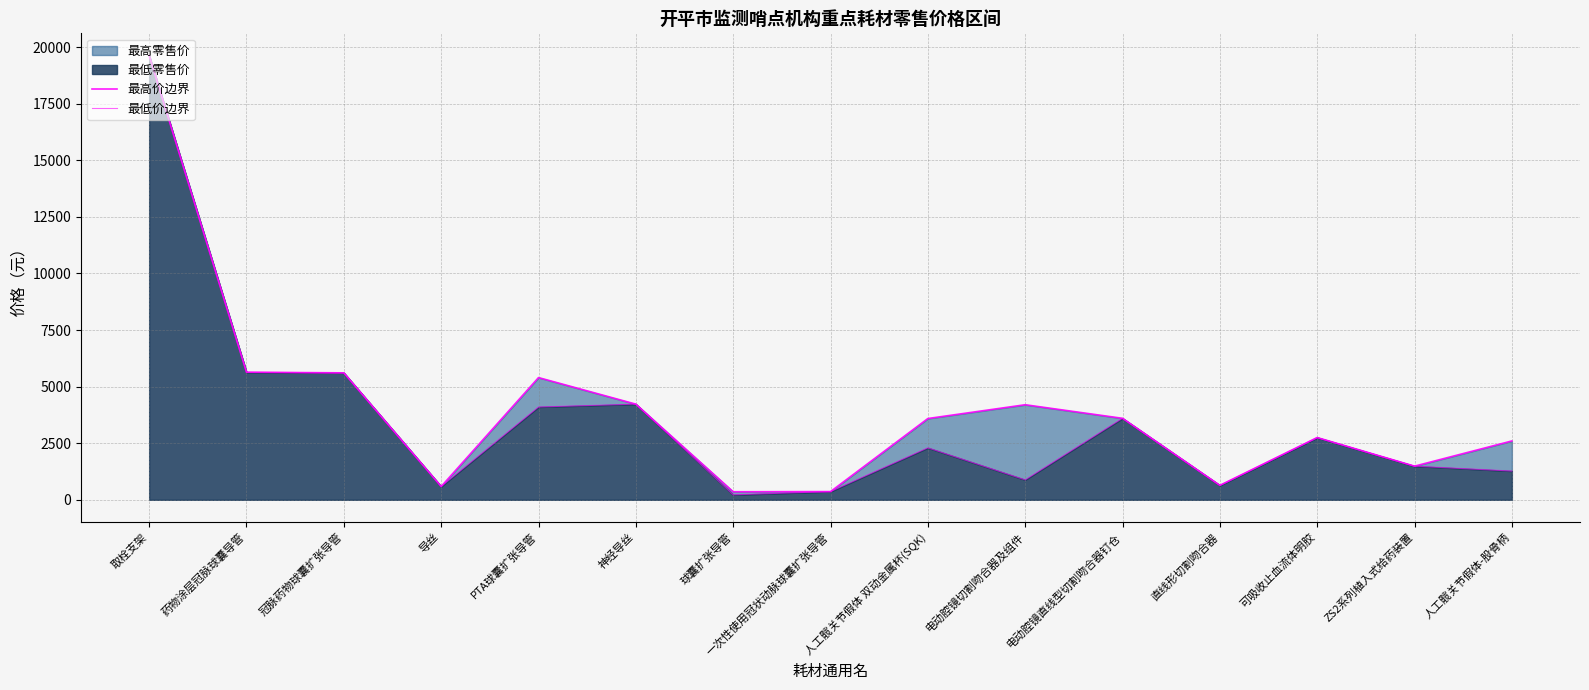

What is the label of the 7th point from the left?

球囊扩张导管